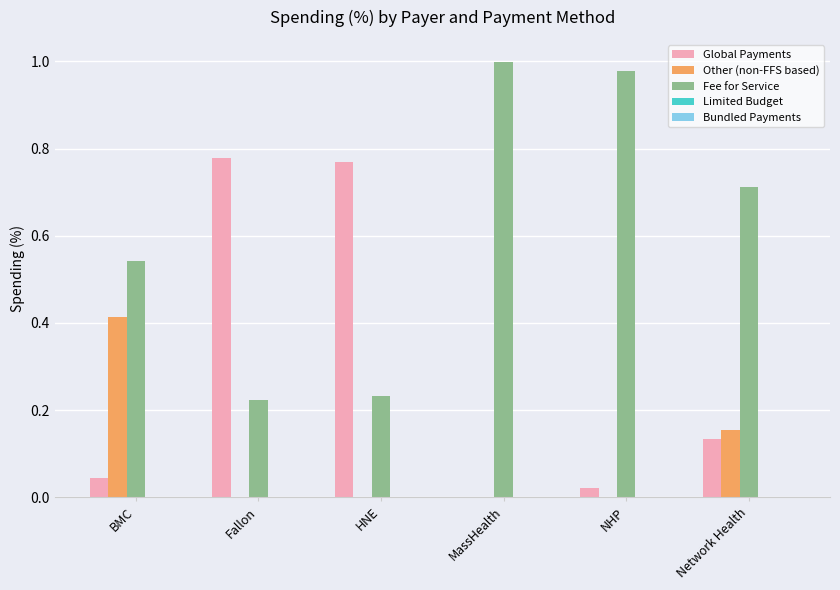

How many distinct data groups are displayed?

3